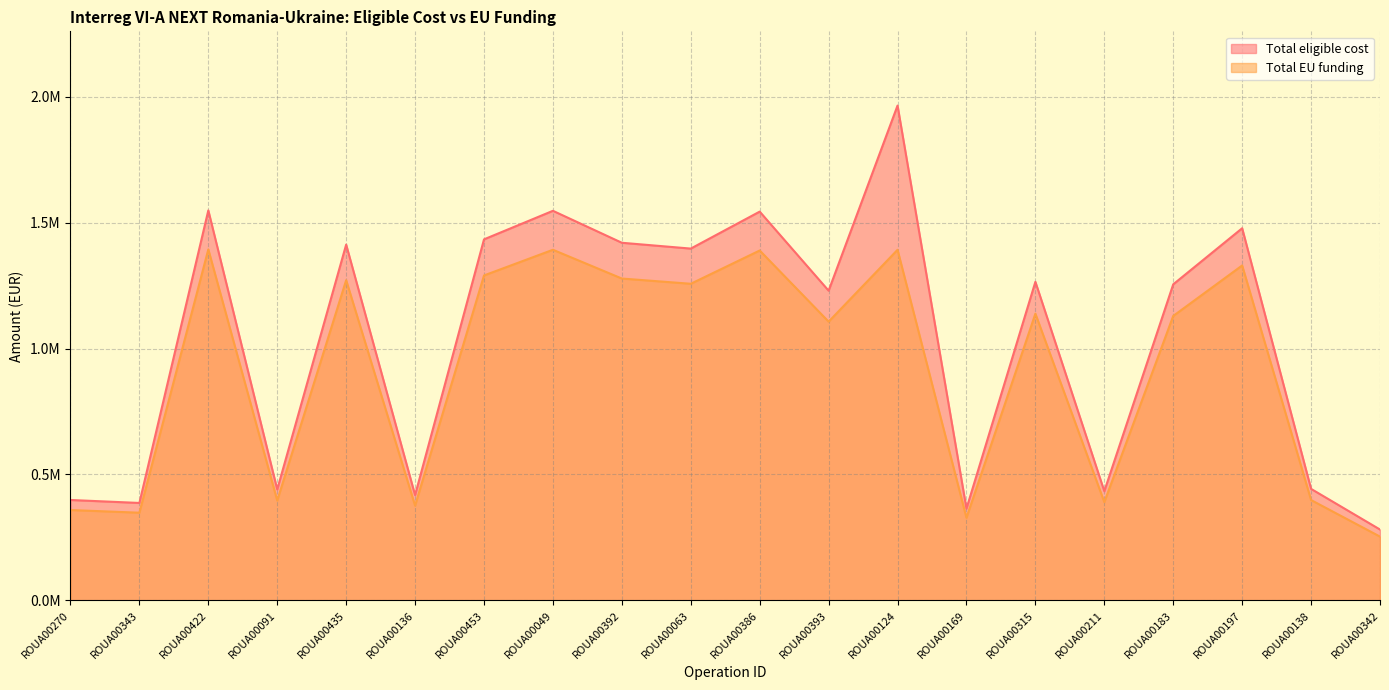

What are all the series names shown in the legend?

Total eligible cost, Total EU funding